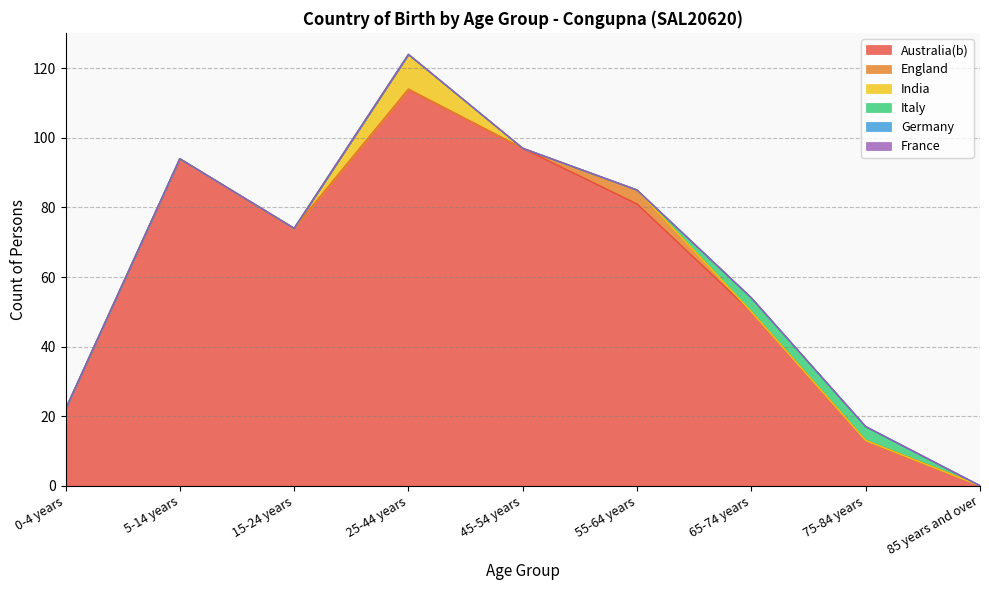

What is the maximum value shown in the chart?

114